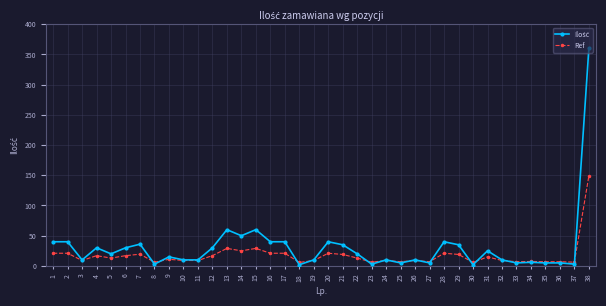

What is the greatest value displayed?

360.0